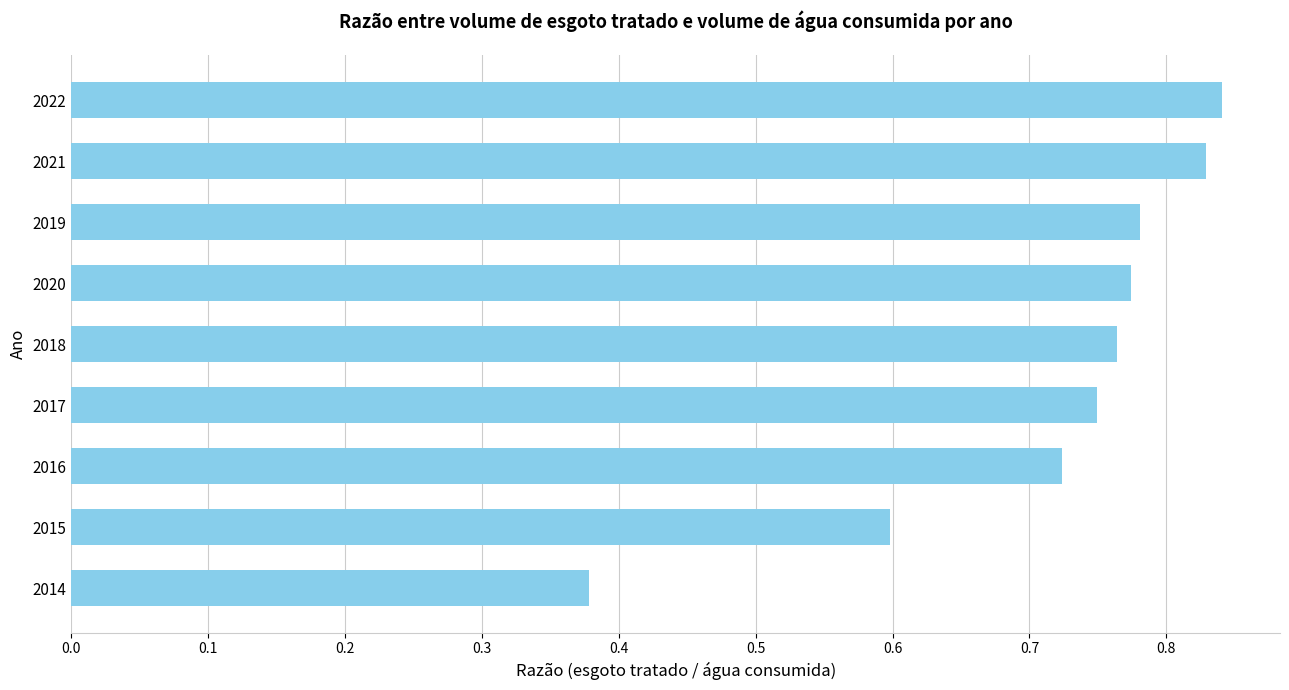

How many values are between 0 and 1?

9